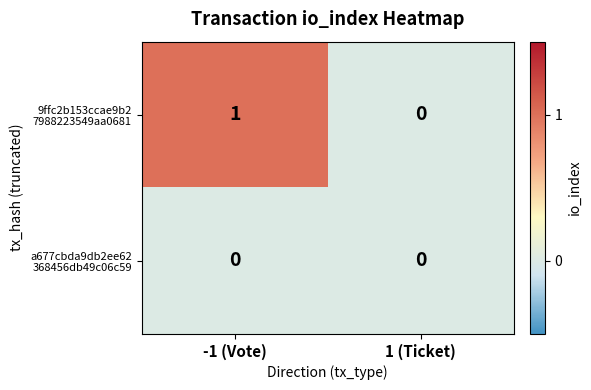

Which category has the highest value across all series?

-1 (Vote)